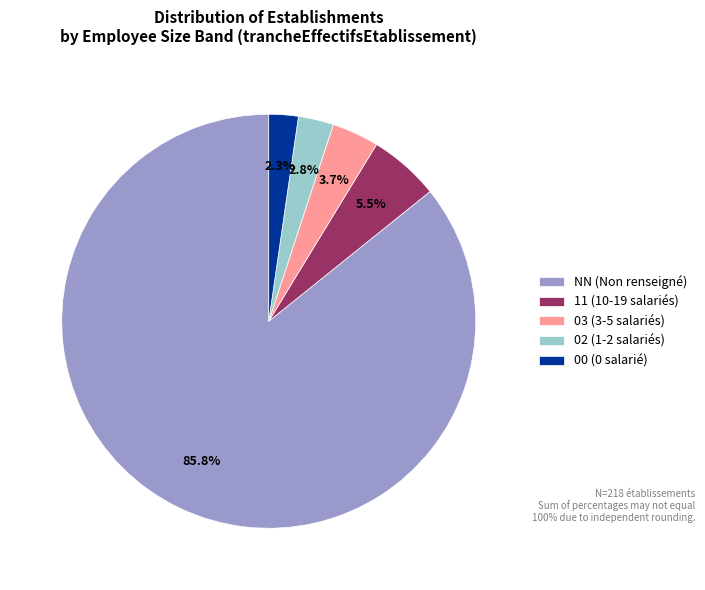

How many segments does this pie chart have?

5